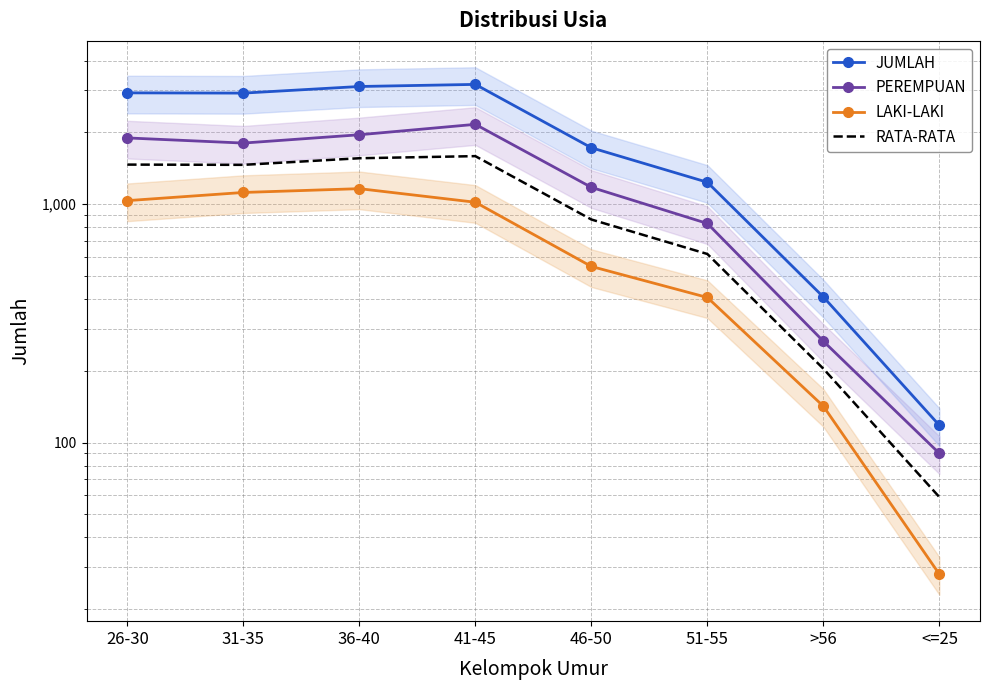

At which label does LAKI-LAKI first exceed 1019?

26-30